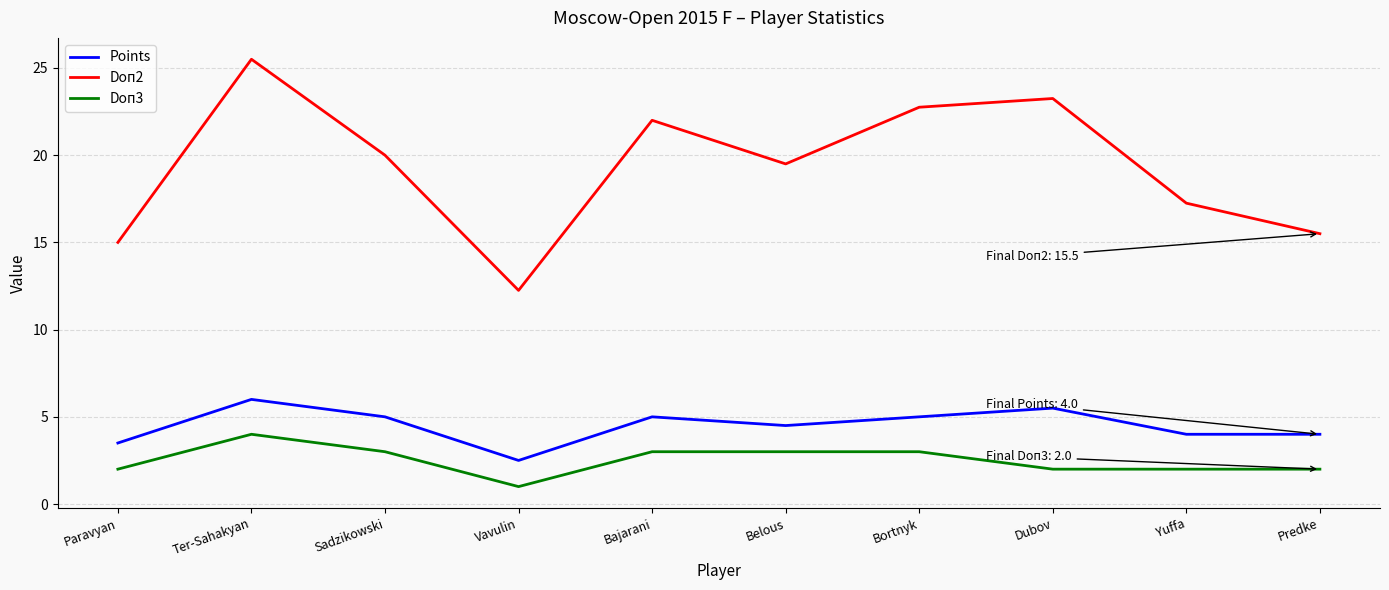

Is it true that Points equals 2.7 at Ter-Sahakyan?

False